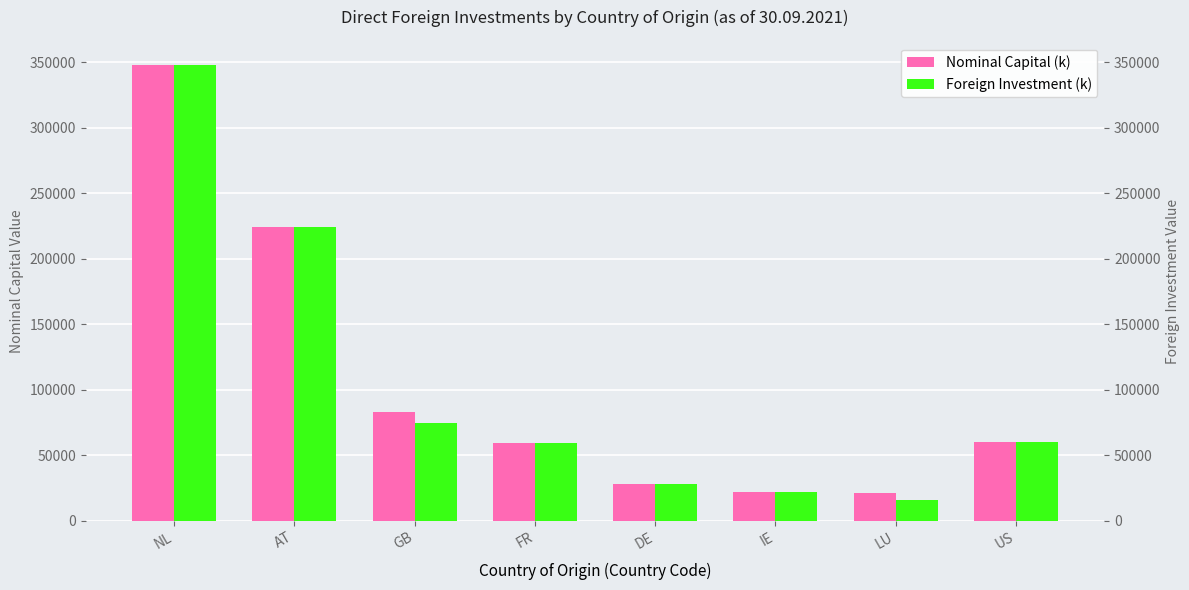

Are the bars horizontal?

No